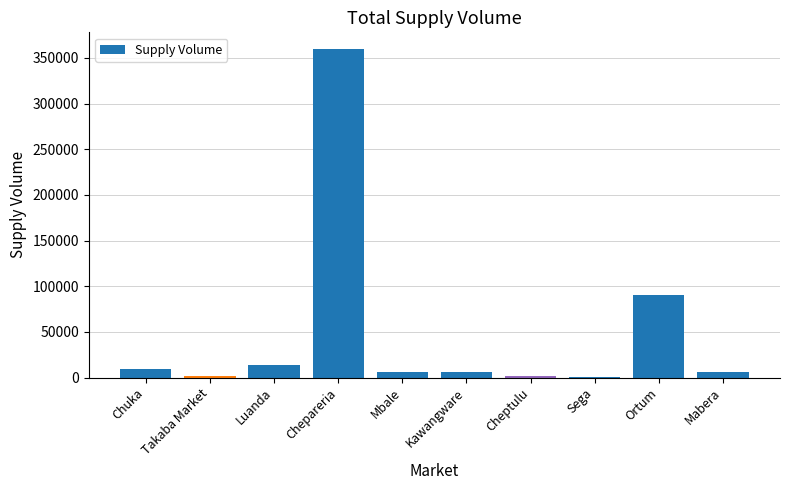

Where is the data nearest to the value 180270?

Ortum